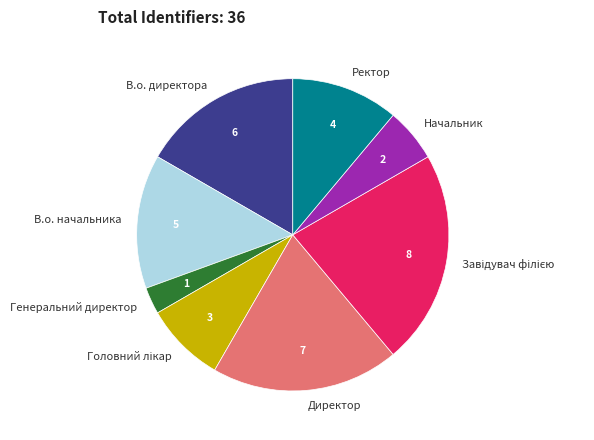

Is it true that Генеральний директор is 12% of the pie?

False